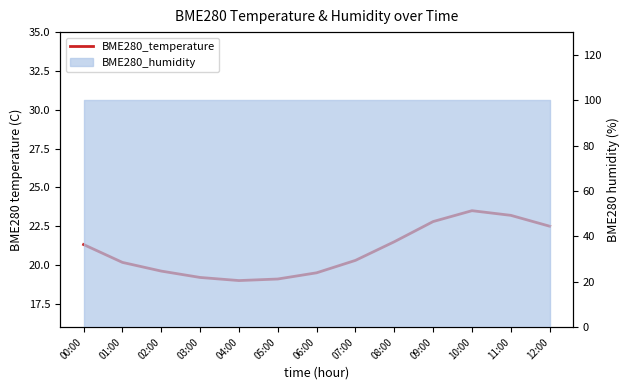

Reading left to right, transcribe all the data shown in this chart.

00:00=21.3	01:00=20.2	02:00=19.6	03:00=19.2	04:00=19.0	05:00=19.1	06:00=19.5	07:00=20.3	08:00=21.5	09:00=22.8	10:00=23.5	11:00=23.2	12:00=22.5